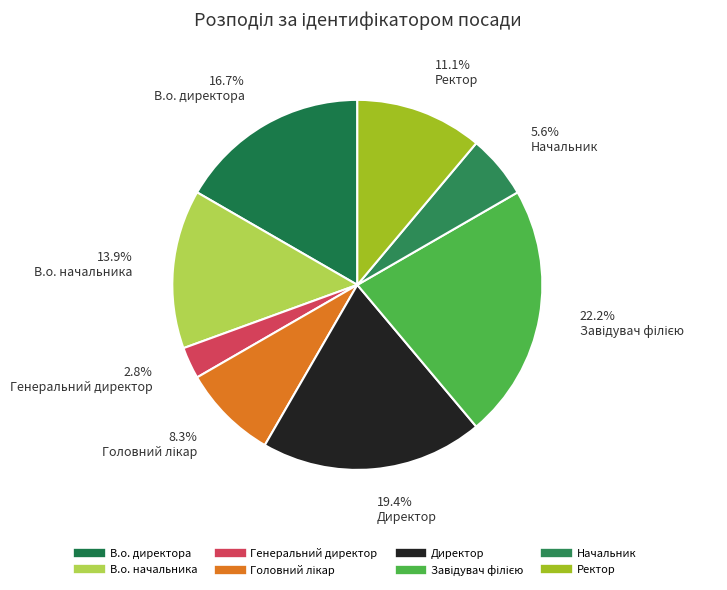

Which category has the biggest portion of the pie?

Завідувач філією